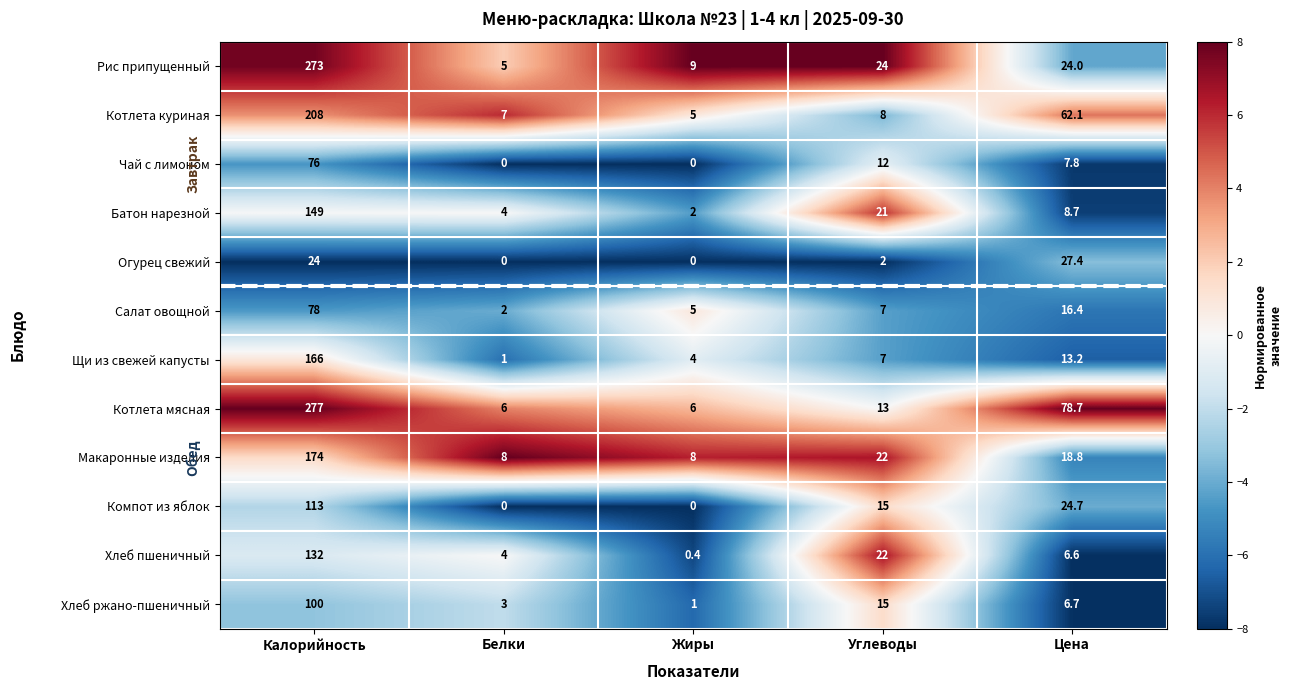

The value of Котлета куриная at Калорийность is 208.0. True or false?

True